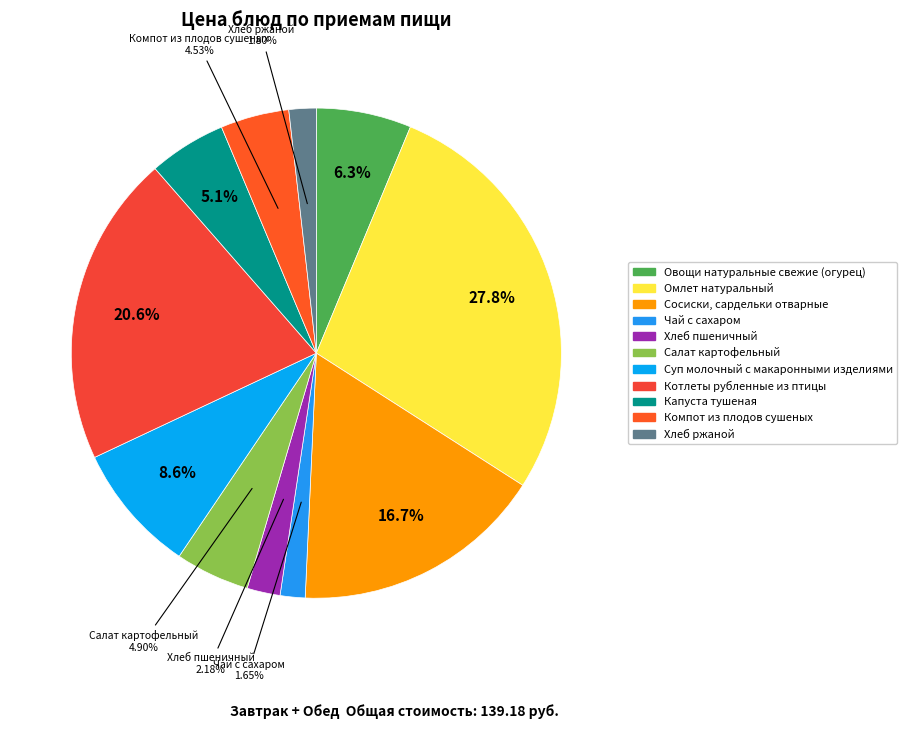

What percentage is the Котлеты рубленные из птицы slice, to the nearest percent?

21%